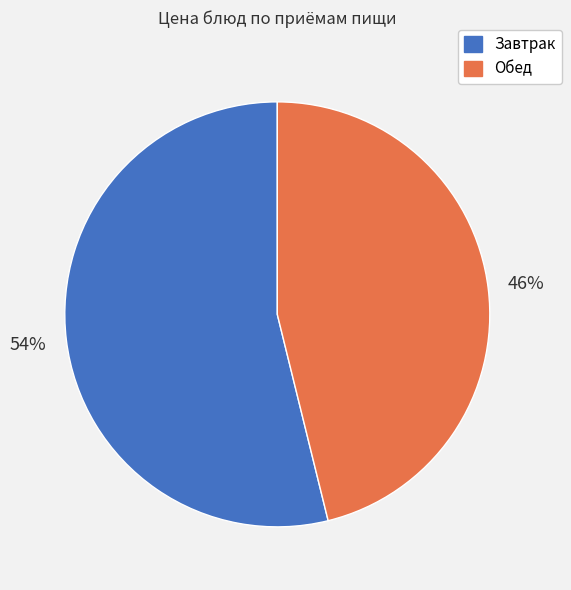

How many slices are in this pie chart?

2